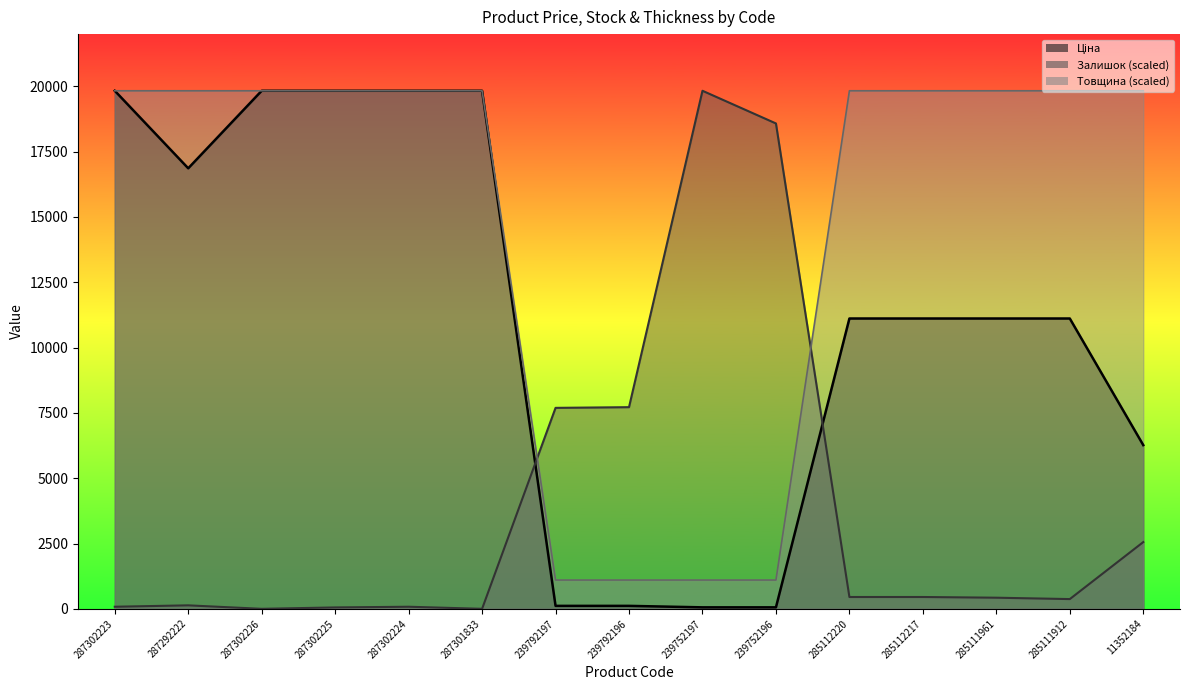

Does the chart have visible grid lines?

No